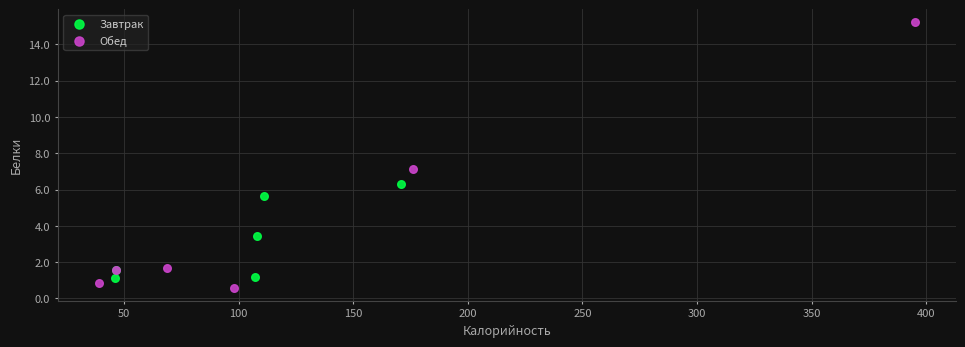

Which series has the widest spread of Y values?

Обед